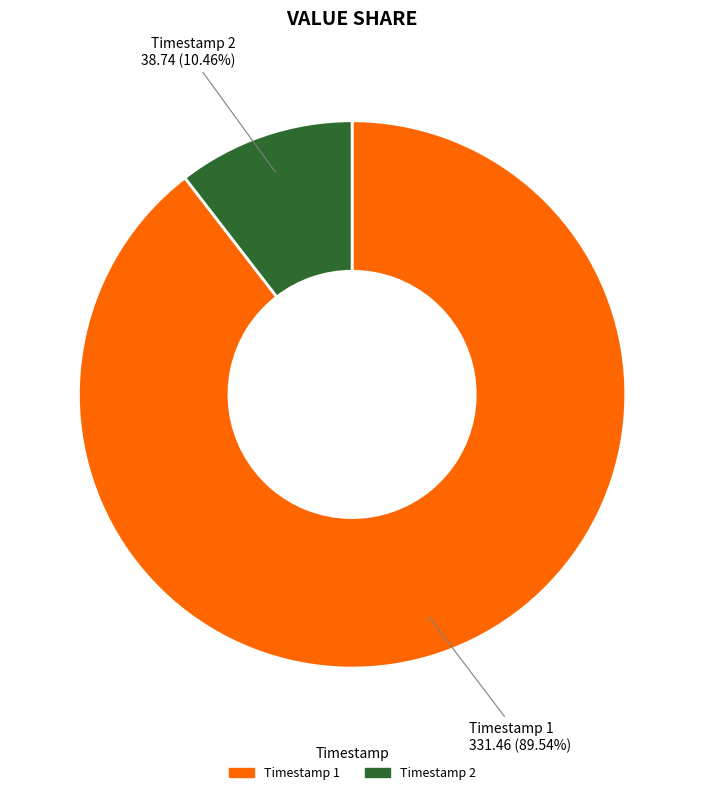

Rank the categories by value from highest to lowest.

Timestamp 1, Timestamp 2